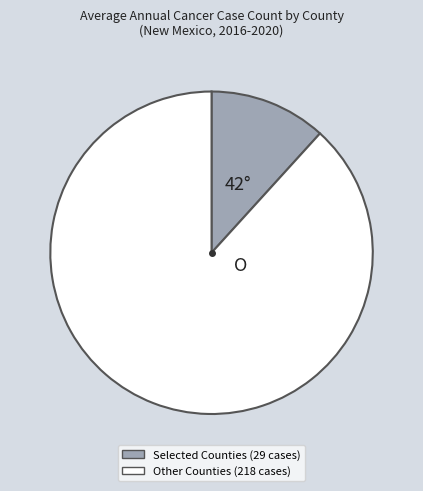

Is there any slice that represents more than half of the pie?

Yes